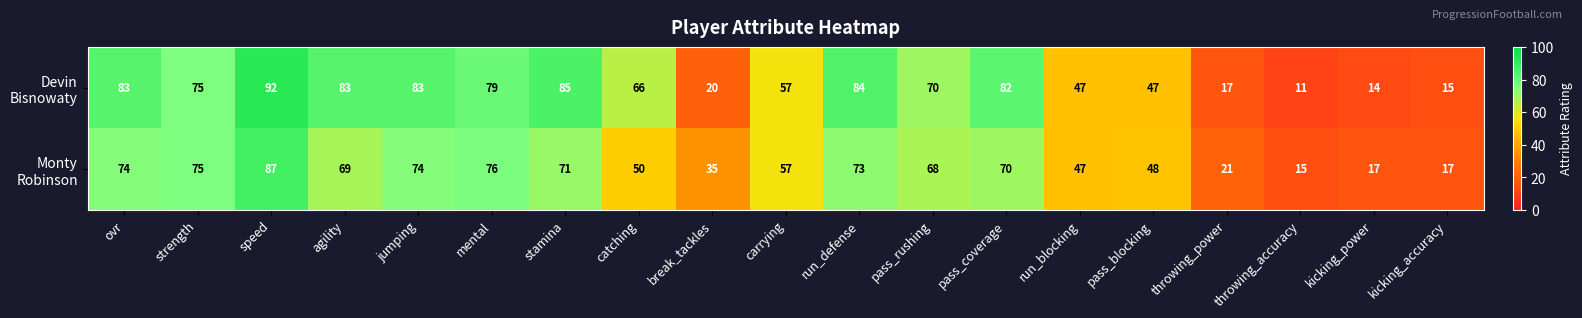

At which category does the chart reach its peak across all series?

speed